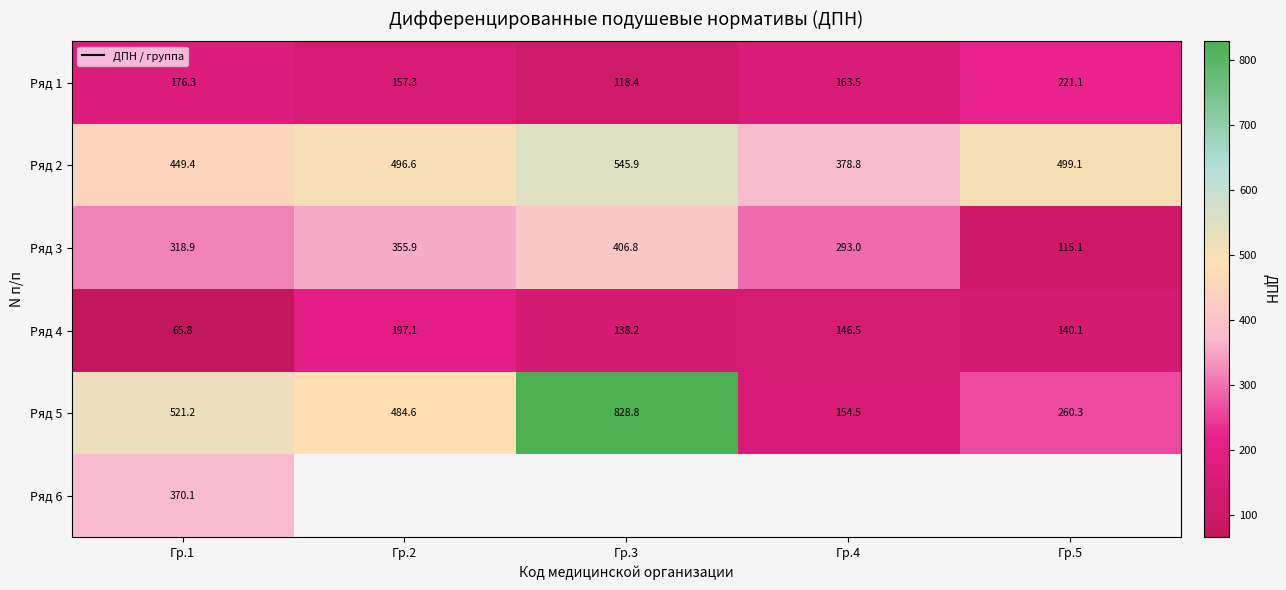

The Ряд 3 series shows 101.3 at Гр.2. True or false?

False